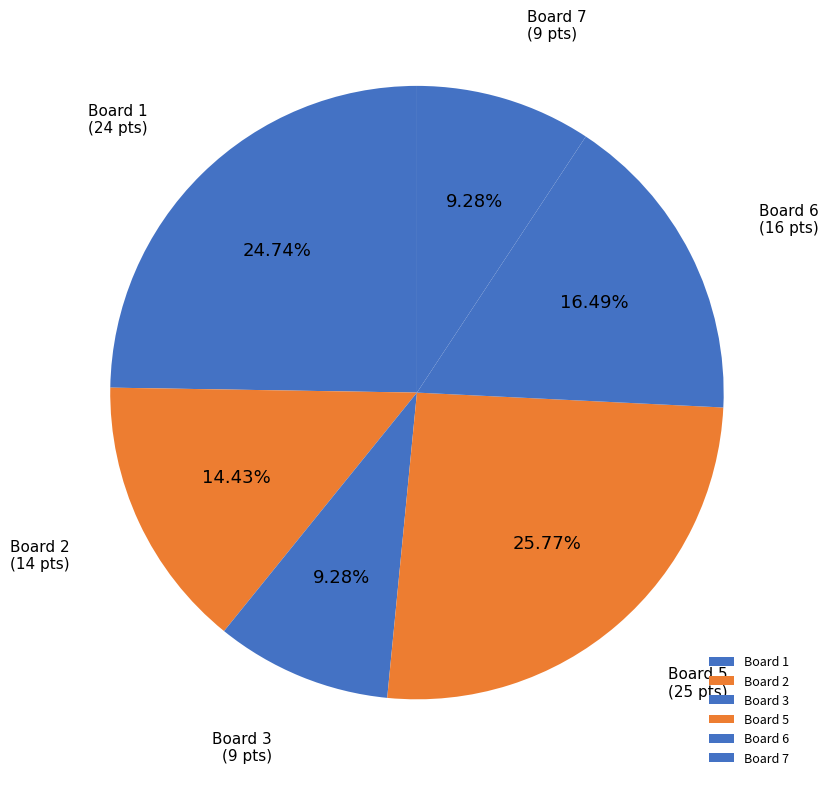

To the nearest percent, what is the difference between the Board 6 and Board 1 slice percentages?

8%